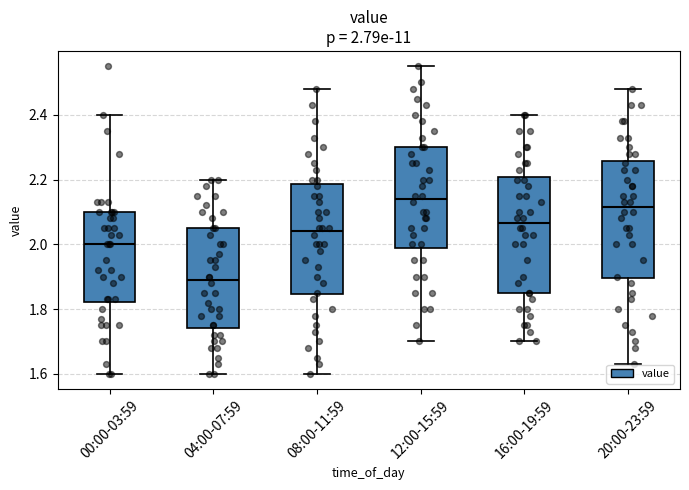

Which box has the lowest median line?

04:00-07:59